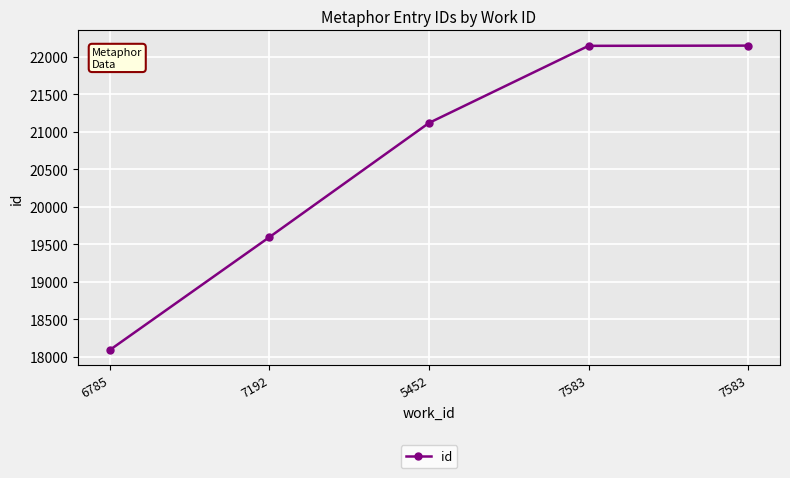

Which has a higher value, 7583 or 6785?

7583